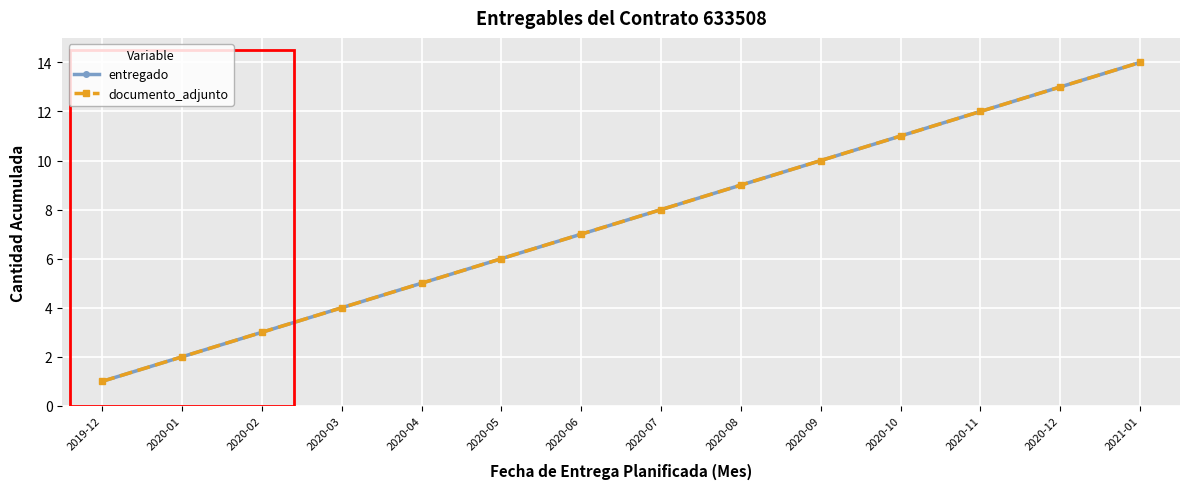

Reading left to right, what are all the values shown in this chart?

entregado: 2019-12=1	2020-01=2	2020-02=3	2020-03=4	2020-04=5	2020-05=6	2020-06=7	2020-07=8	2020-08=9	2020-09=10	2020-10=11	2020-11=12	2020-12=13	2021-01=14
documento_adjunto: 2019-12=1	2020-01=2	2020-02=3	2020-03=4	2020-04=5	2020-05=6	2020-06=7	2020-07=8	2020-08=9	2020-09=10	2020-10=11	2020-11=12	2020-12=13	2021-01=14